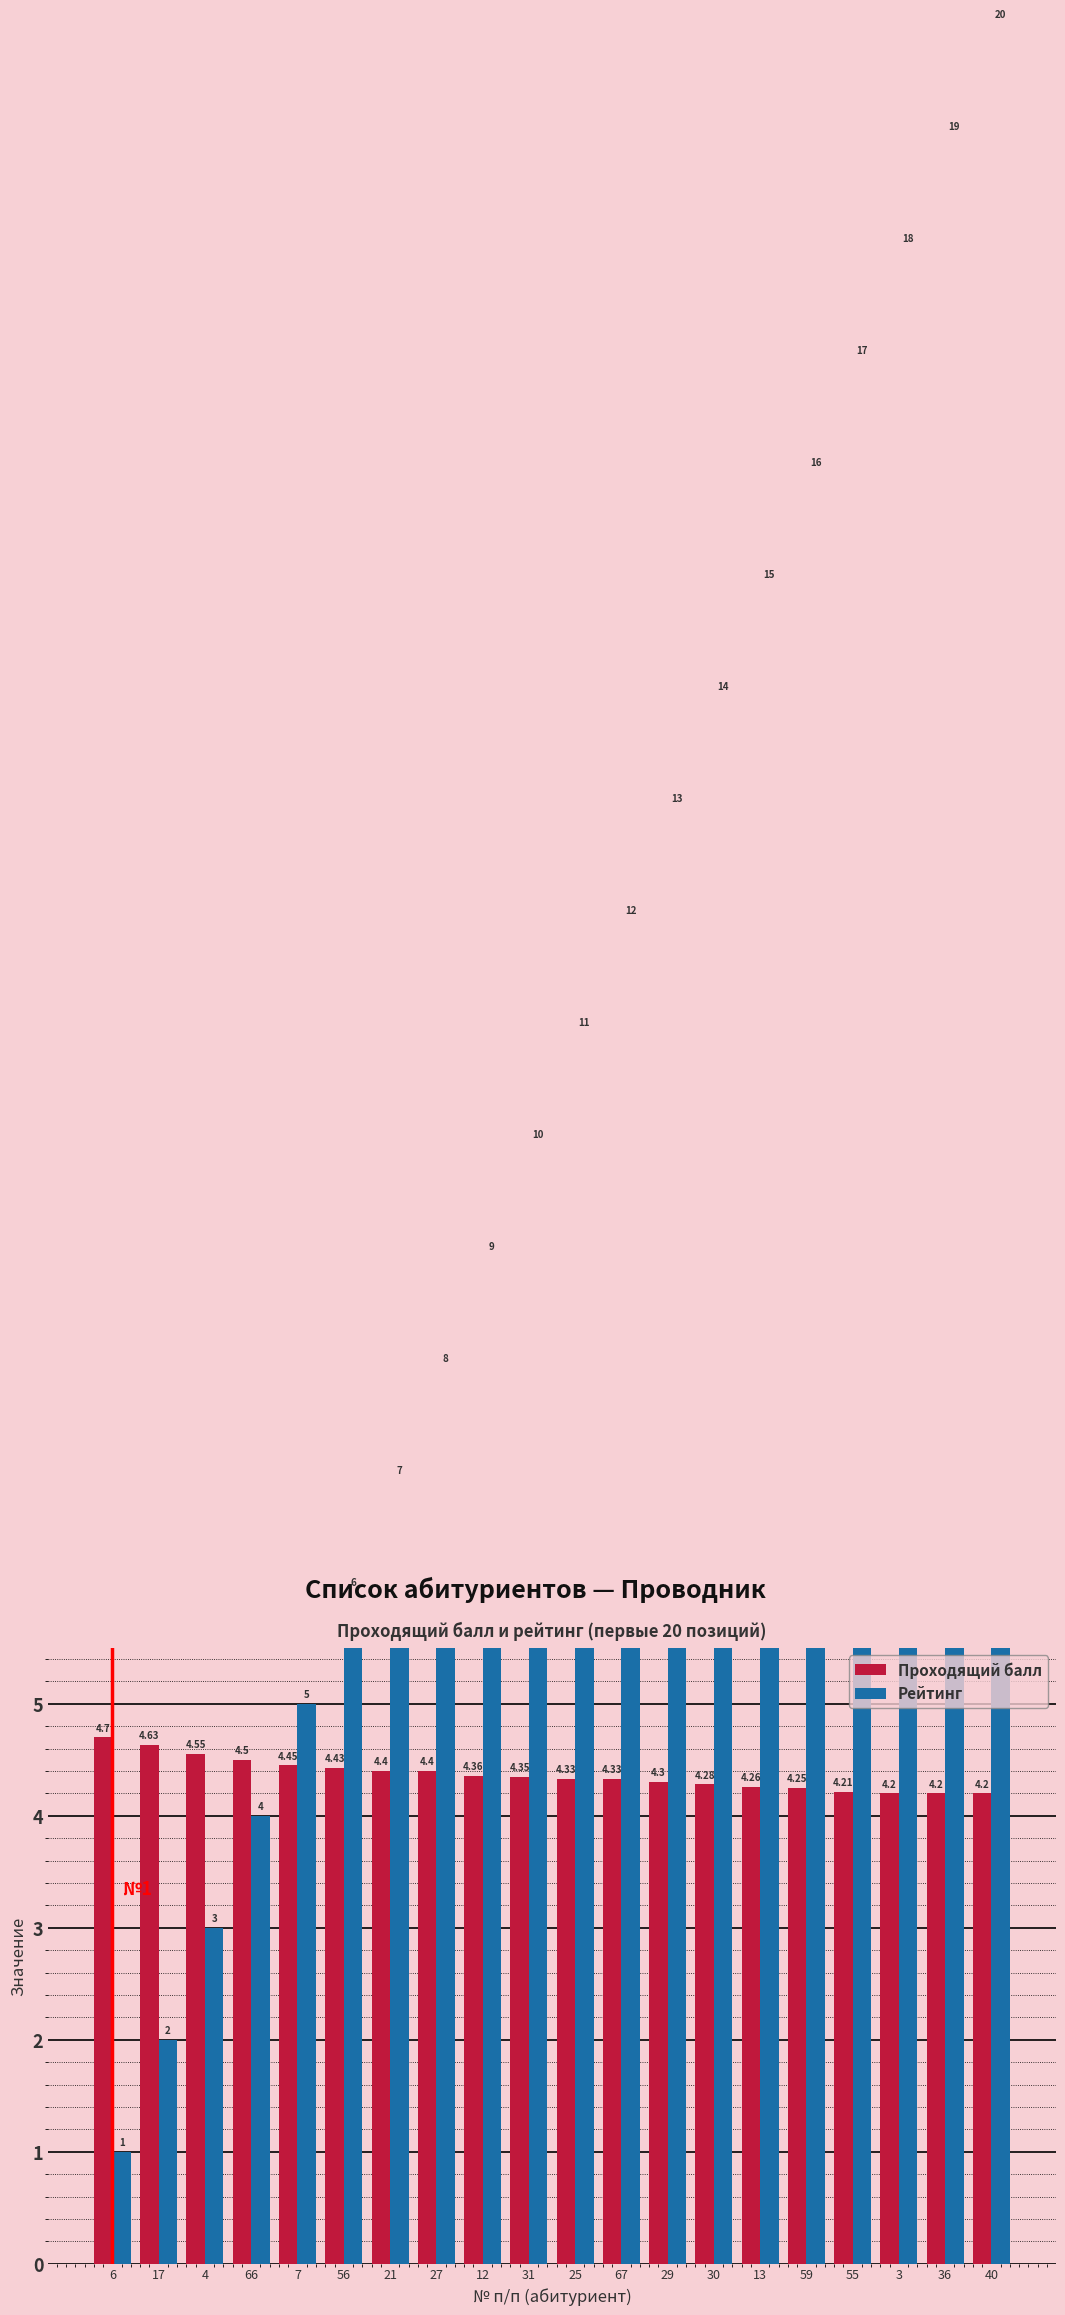

Which series has the largest total across all categories?

Рейтинг